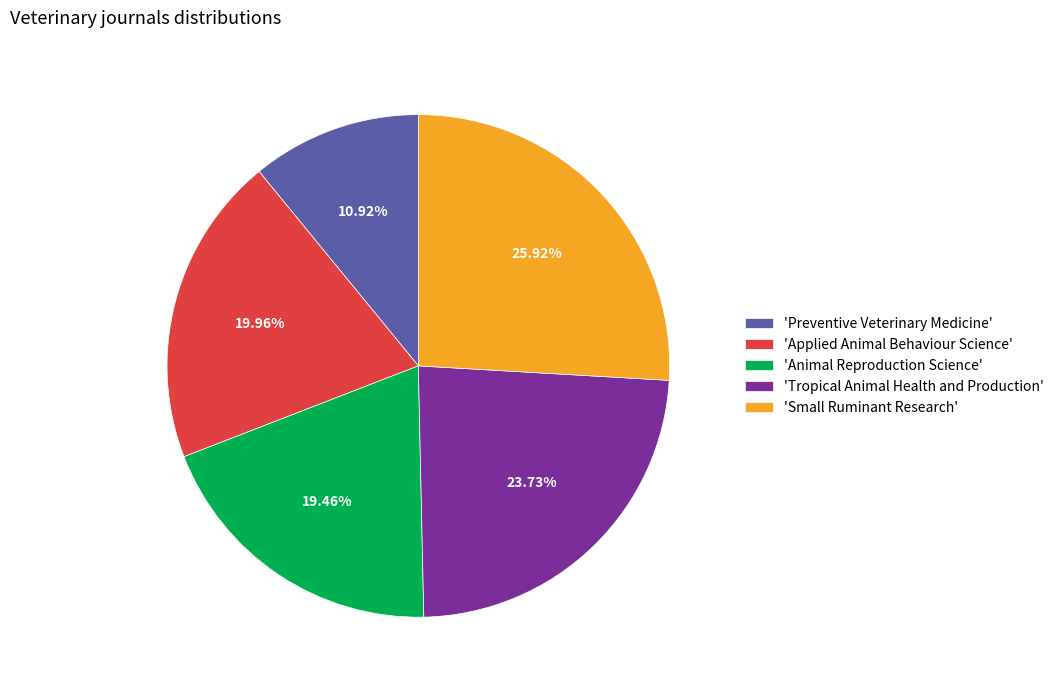

Between 'Applied Animal Behaviour Science' and 'Tropical Animal Health and Production', which is larger?

'Tropical Animal Health and Production'